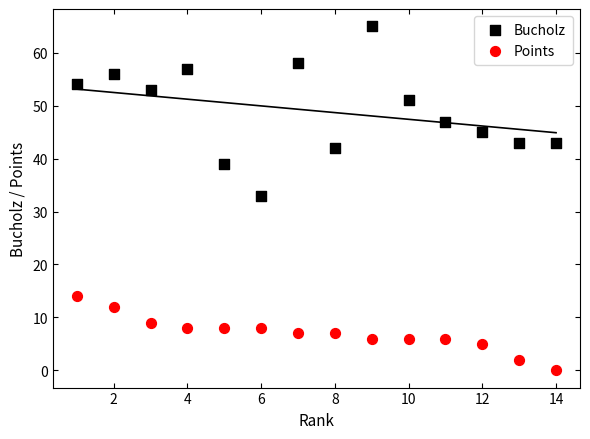

Which series reaches the minimum Y coordinate?

Points